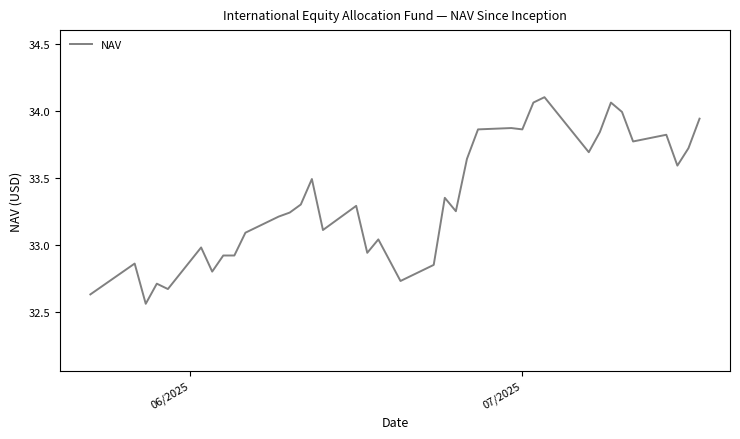

What is the difference between the maximum and minimum values?

1.5